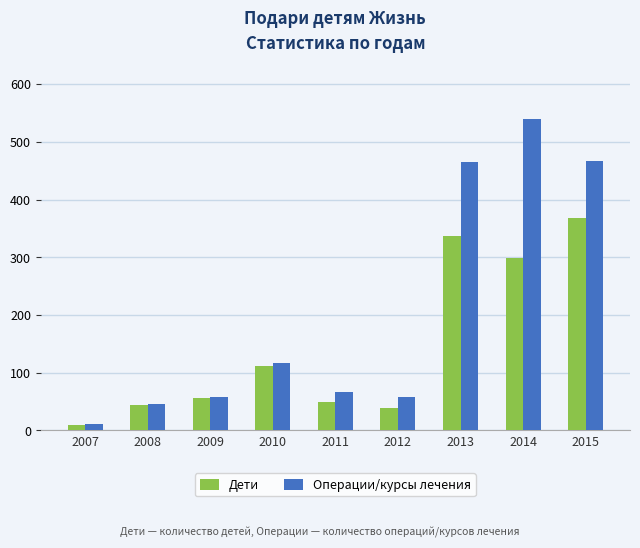

What is the sum of all Дети values?

1312